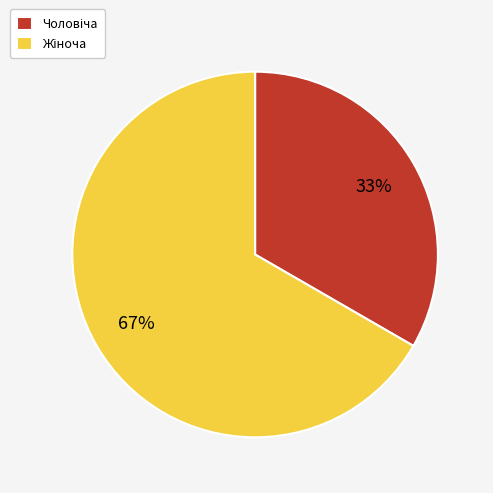

Does any single category account for the majority?

Yes